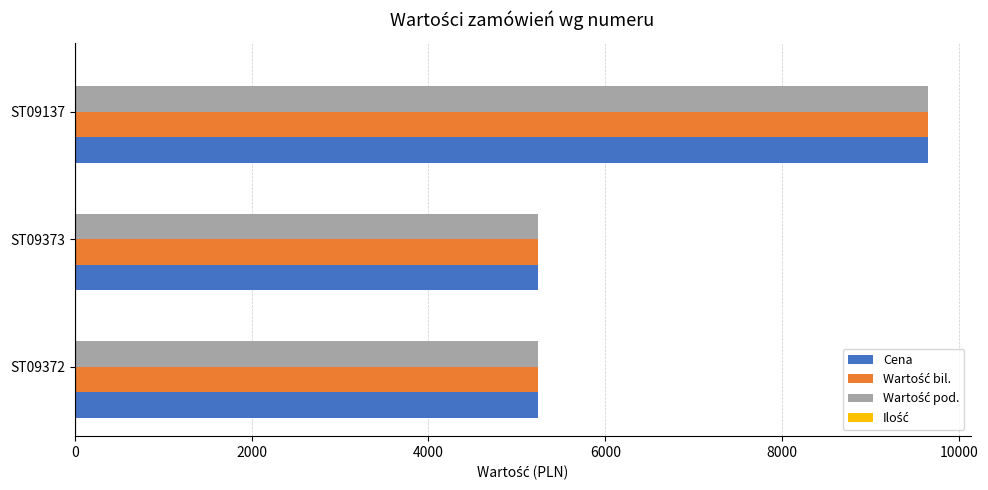

At which category is the sum across all series the highest?

ST09137